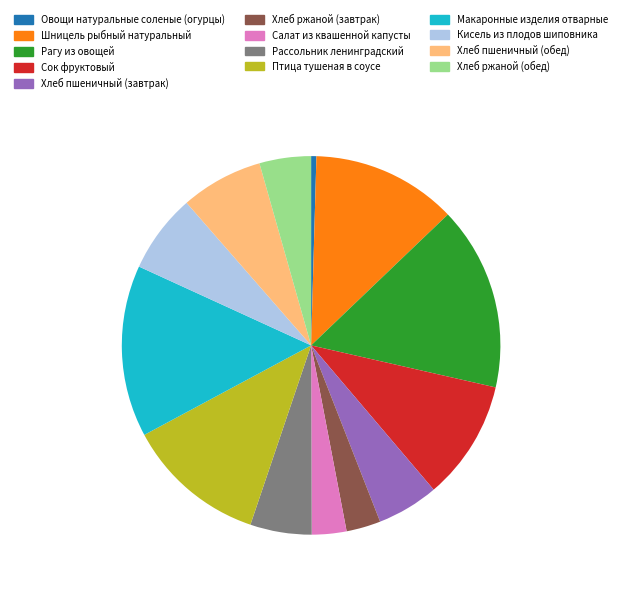

How many slices are in this pie chart?

13